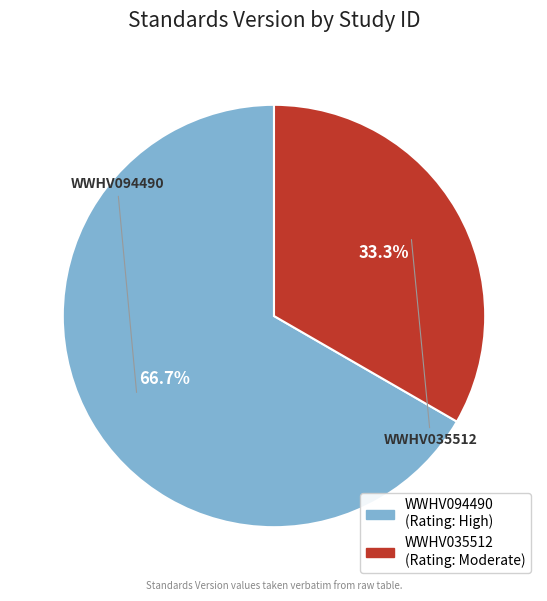

Which slice is the largest?

WWHV094490